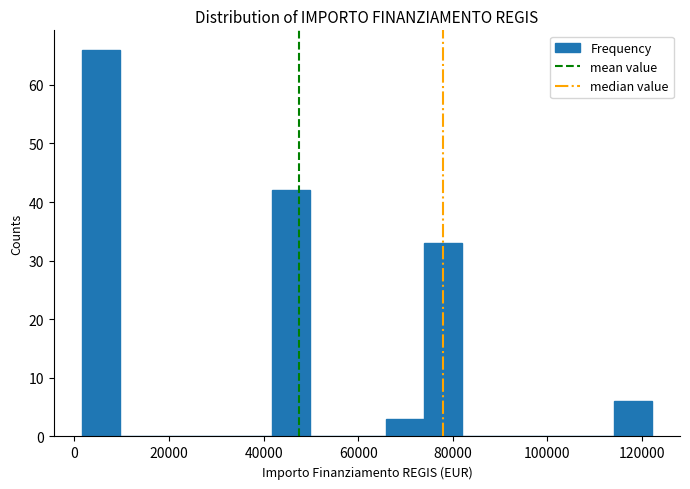

What is the height of the bar covering 42000 to 50000 on the x-axis? Neither the bar edges nor the heights are printed on the chart, so give them approximately, as read against the axes.

42